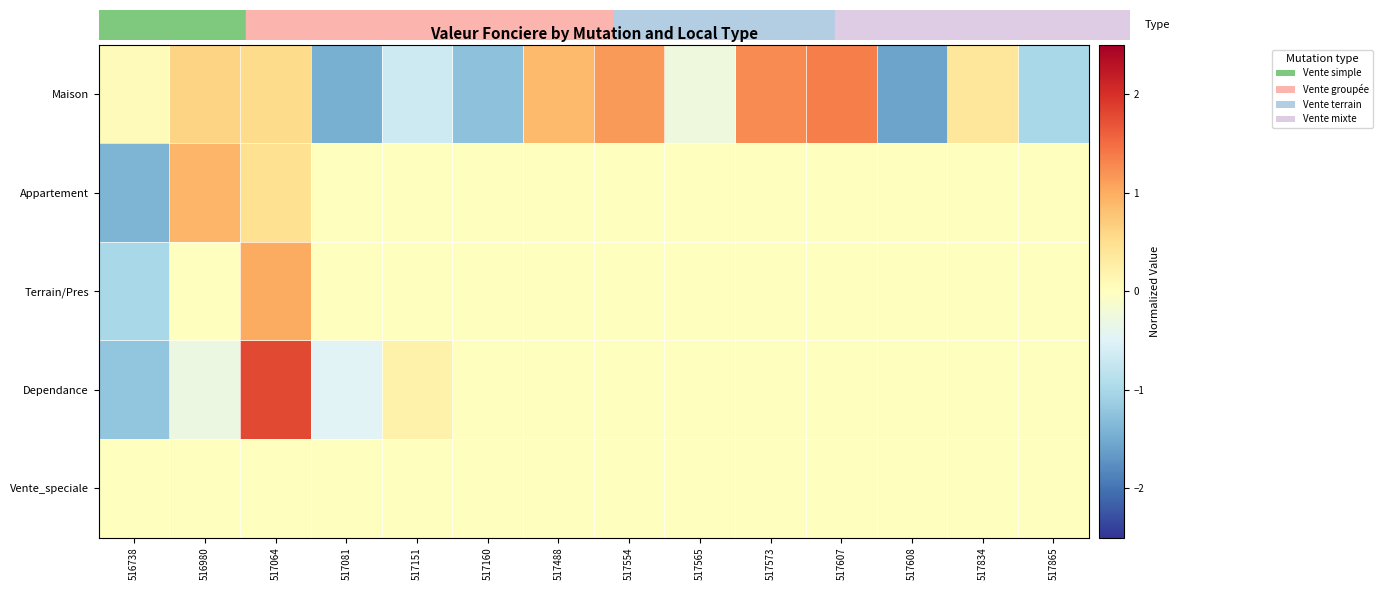

At how many categories does at least one series exceed 1?

4